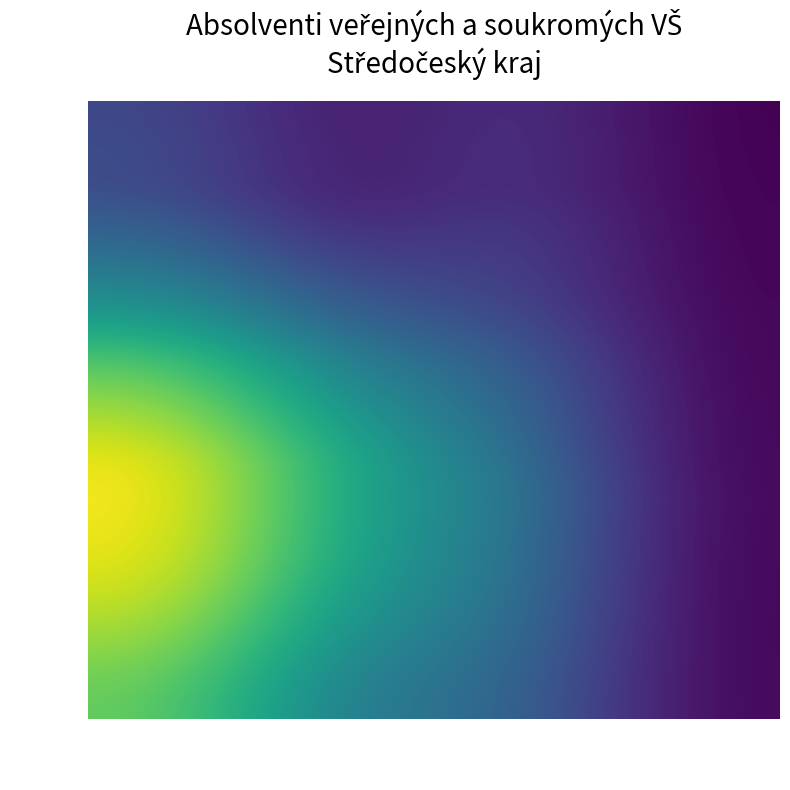

At how many categories does at least one series exceed 1611?

3